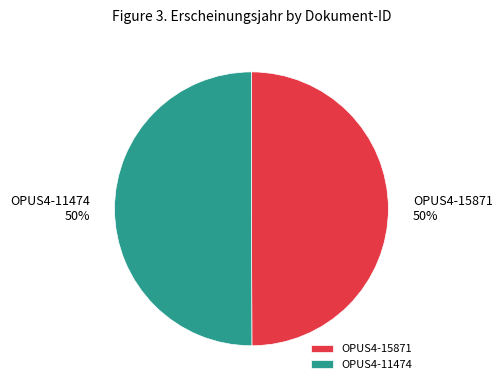

True or false: OPUS4-11474 accounts for 50% of the total.

True